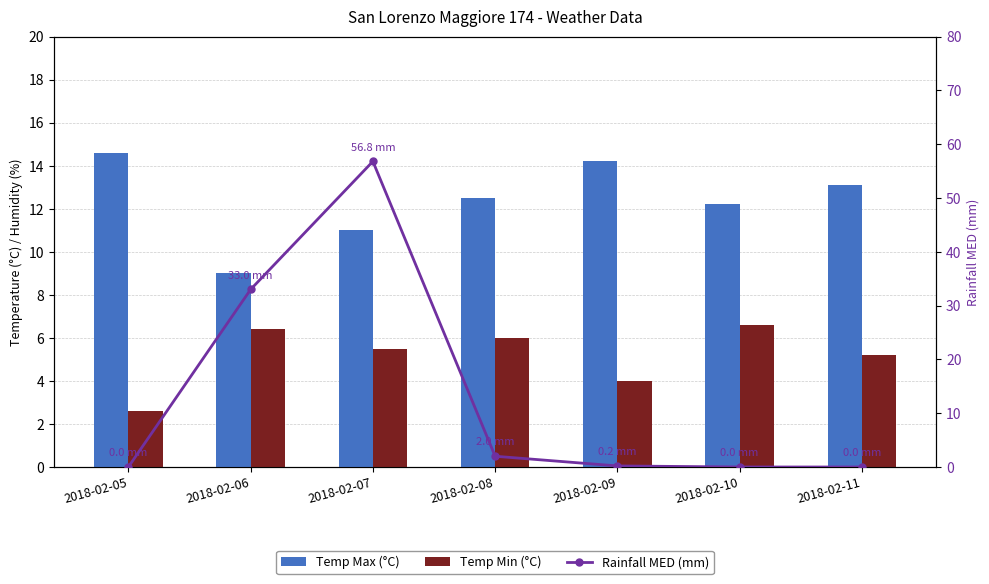

What is the average value of the Rainfall MED (mm) series?

13.1